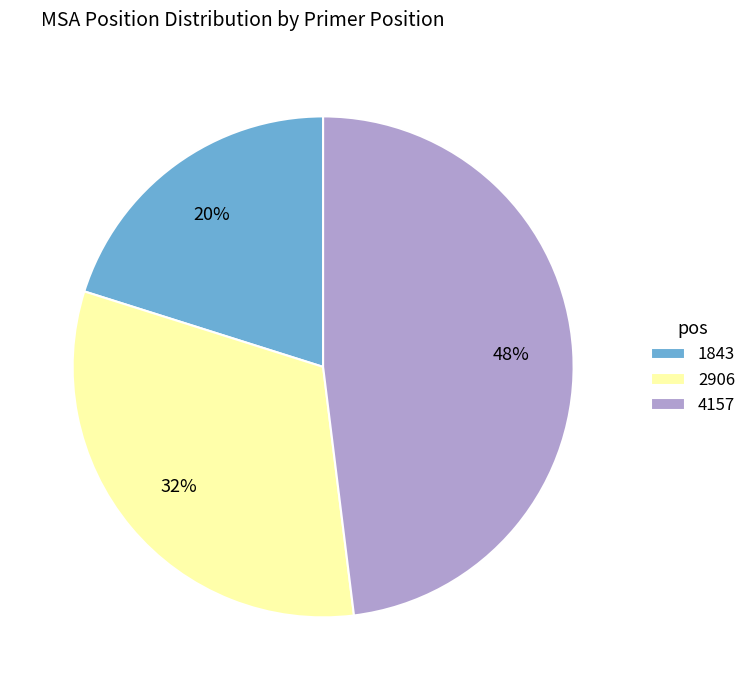

Does any single category account for the majority?

No